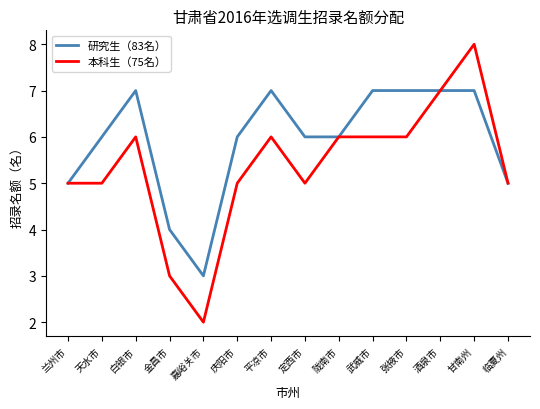

What is the difference between the 本科生（75名） values at 武威市 and 嘉峪关市?

4